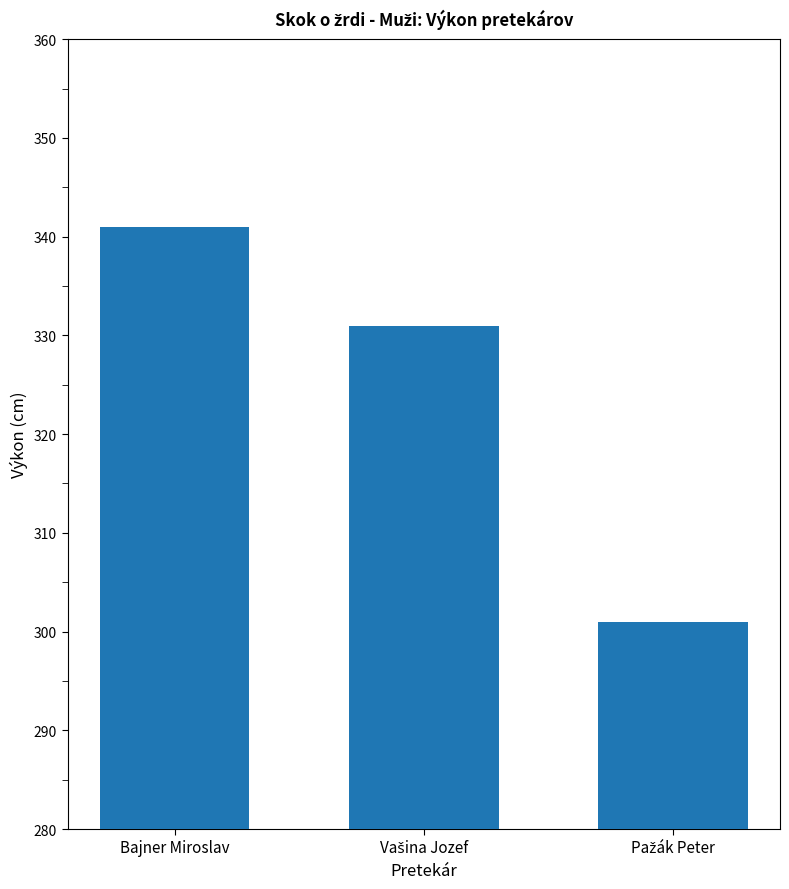

The chart shows a value of 341 at Bajner Miroslav. True or false?

True